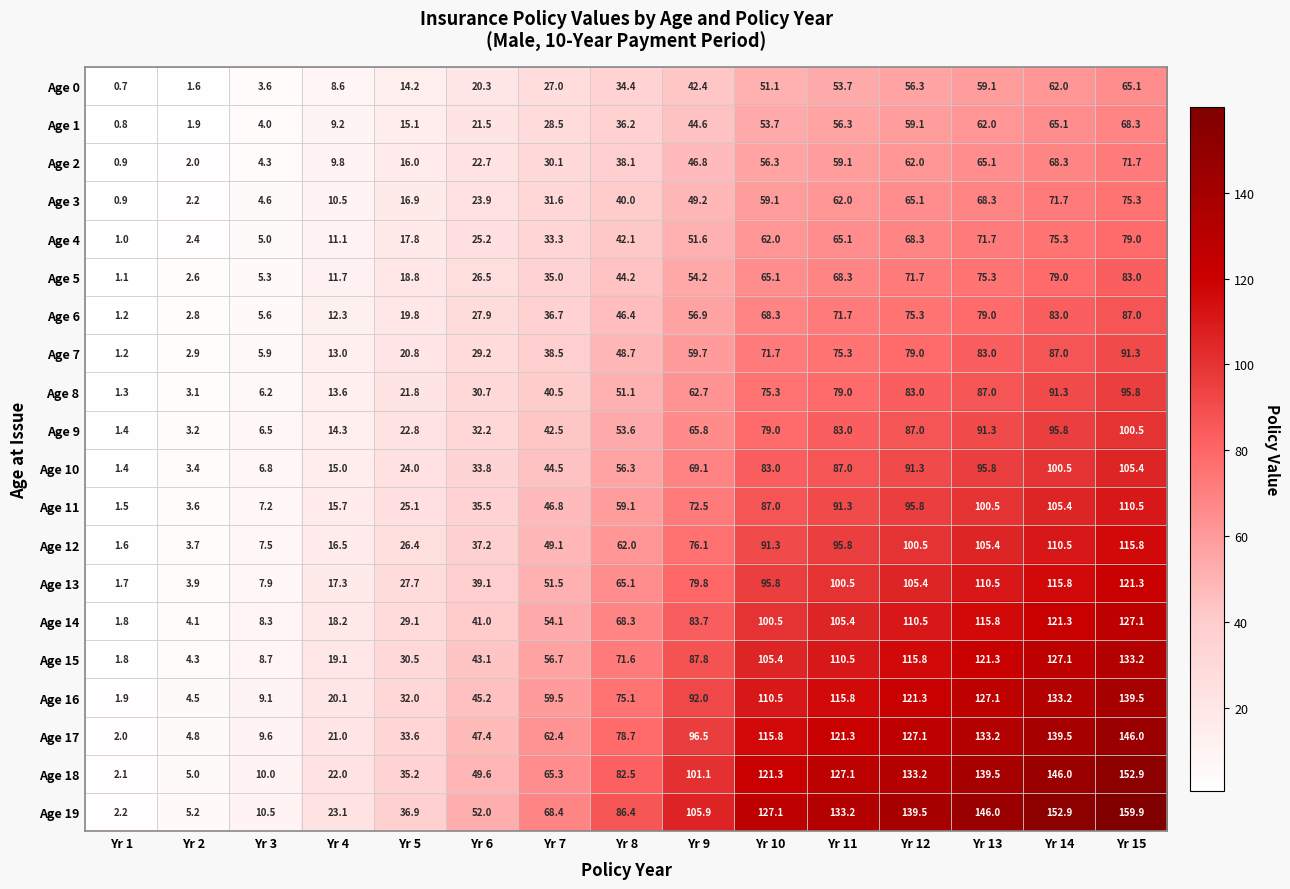

Rank the categories by Age 12 value from lowest to highest.

Yr 1, Yr 2, Yr 3, Yr 4, Yr 5, Yr 6, Yr 7, Yr 8, Yr 9, Yr 10, Yr 11, Yr 12, Yr 13, Yr 14, Yr 15